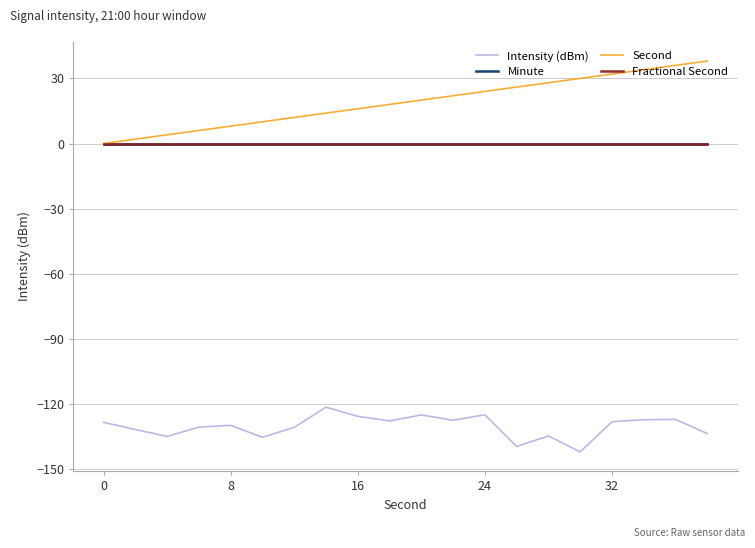

Is this an area chart (filled region under the line)?

No